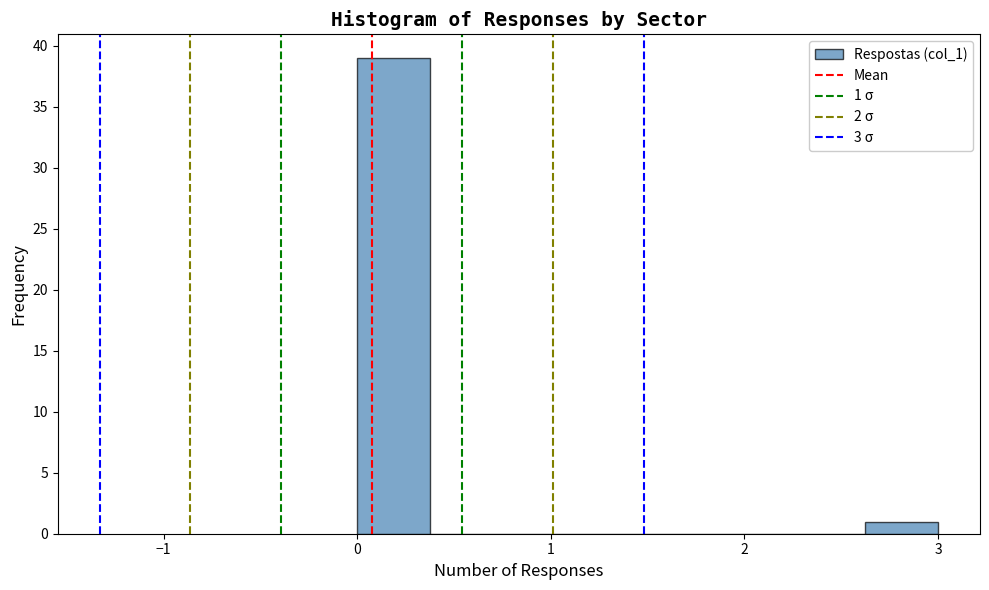

Around what value on the x-axis is the tallest bar? Give the approximate position of its centre, as read against the axis.

0.2